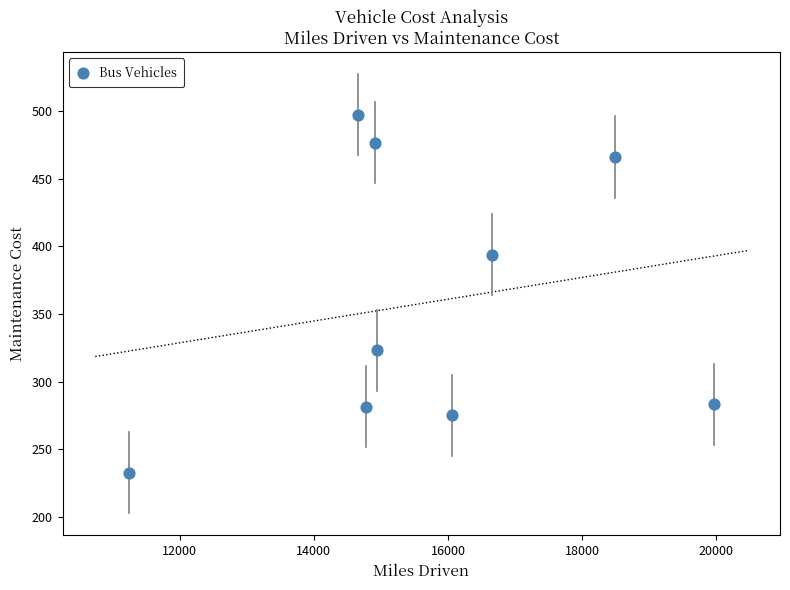

What Y value in the scatter plot is closest to 365?

393.8